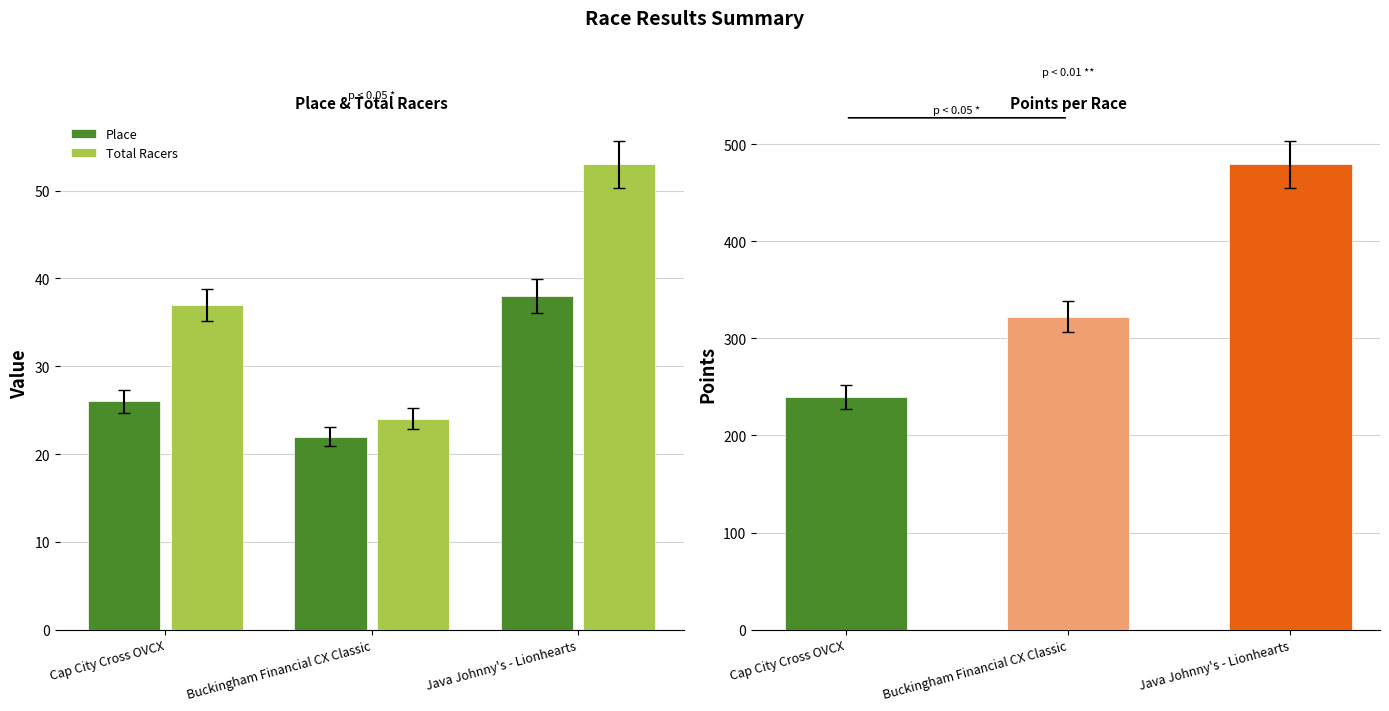

Which series has the largest total across all categories?

Total Racers